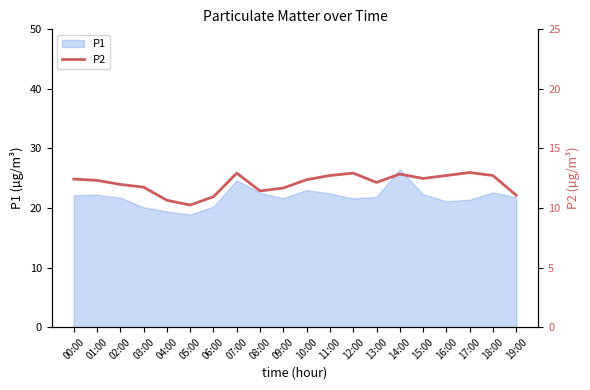

What is the difference between the values at 17:00 and 02:00?

1.0